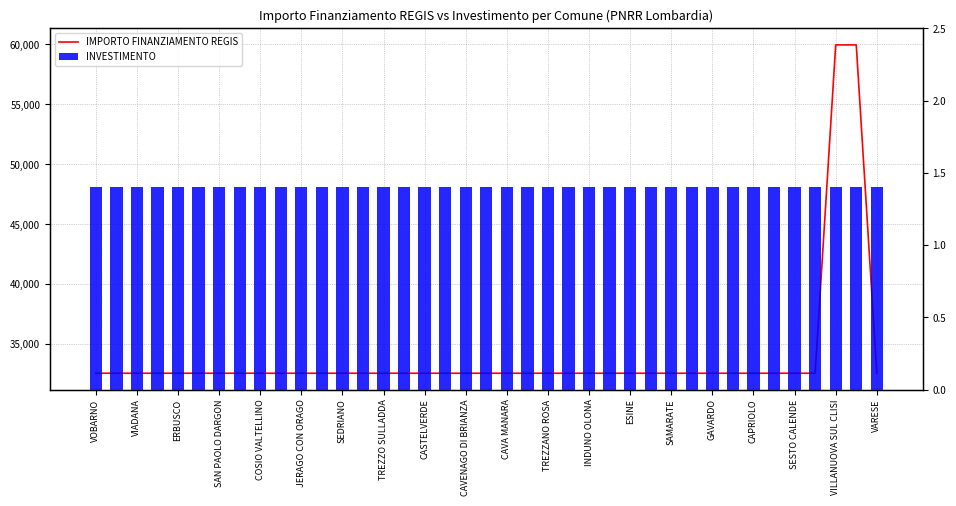

What is the spread (max minus min) of values at SAN PAOLO DARGON?

32587.6